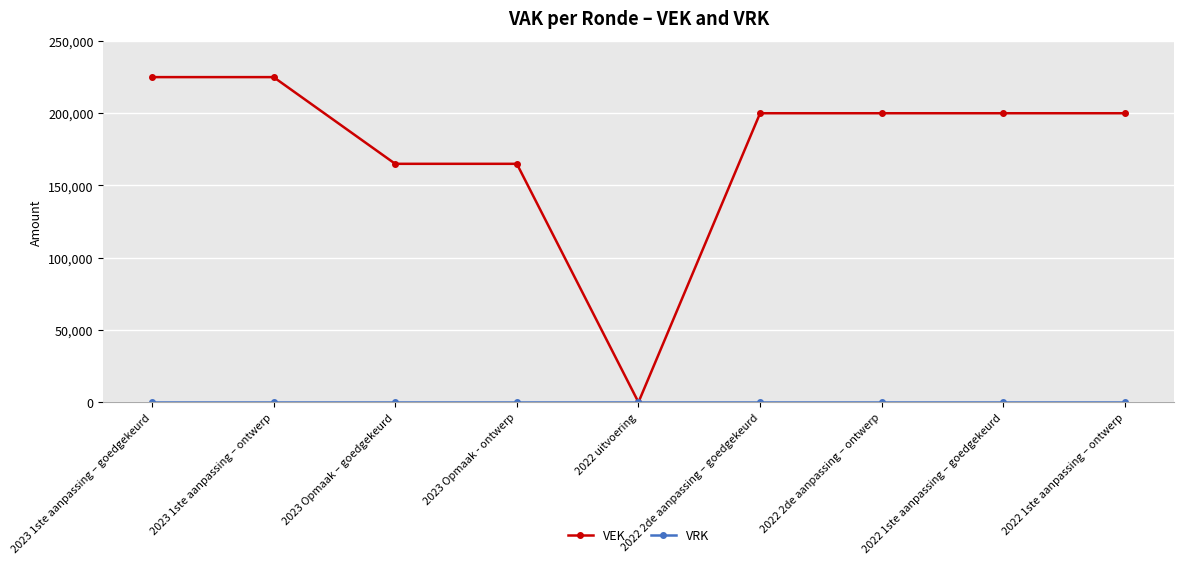

Which series has the largest total across all categories?

VEK